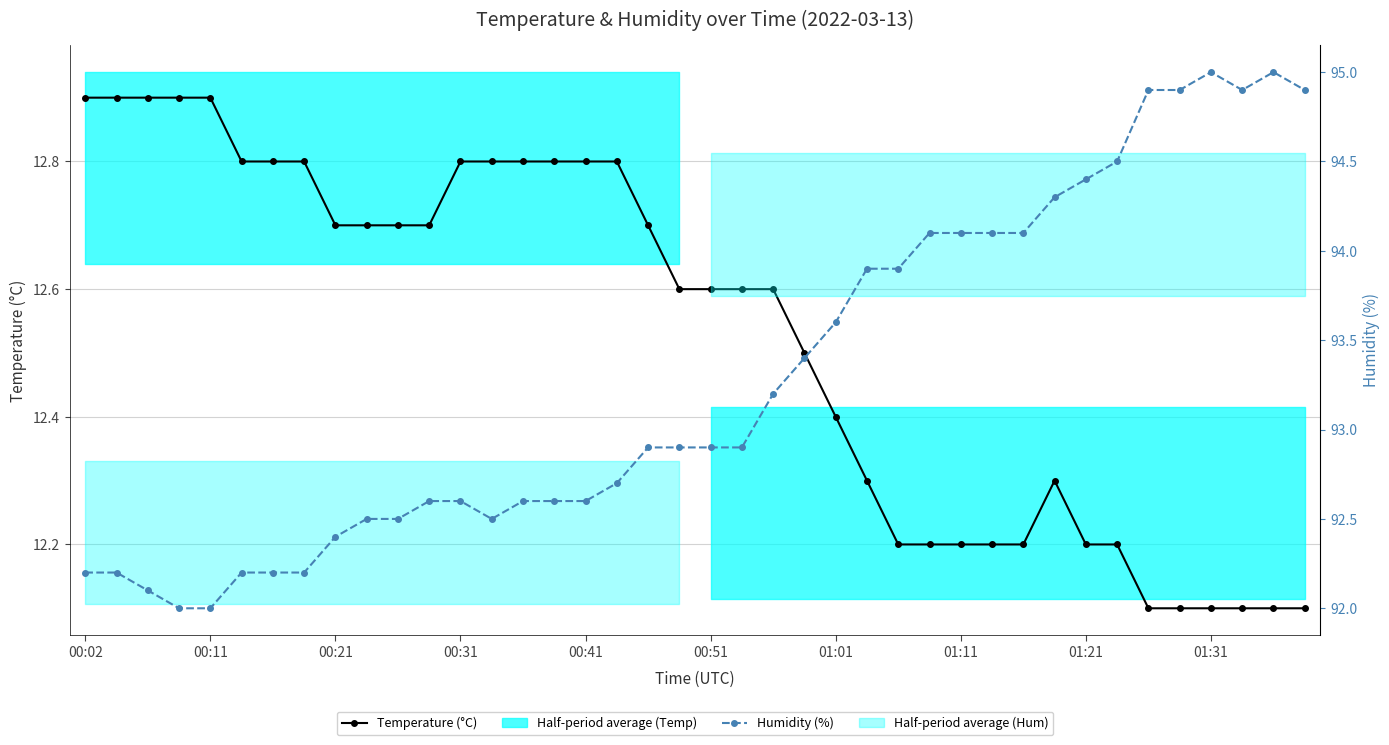

Count the Temperature (°C) values in the range 12 to 13.

40